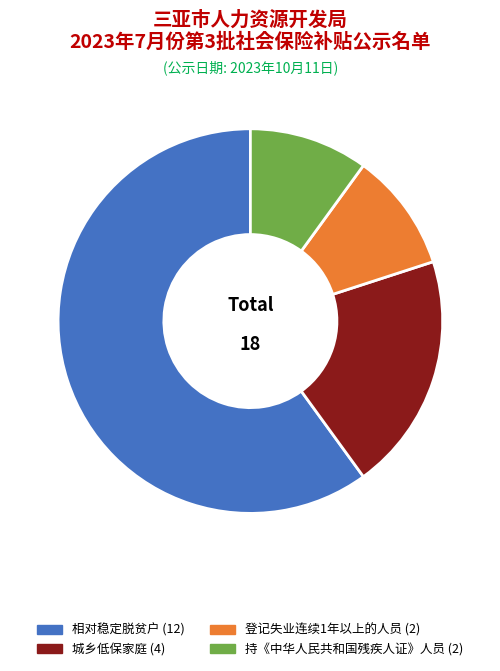

Between 相对稳定脱贫户 and 持《中华人民共和国残疾人证》人员, which is larger?

相对稳定脱贫户